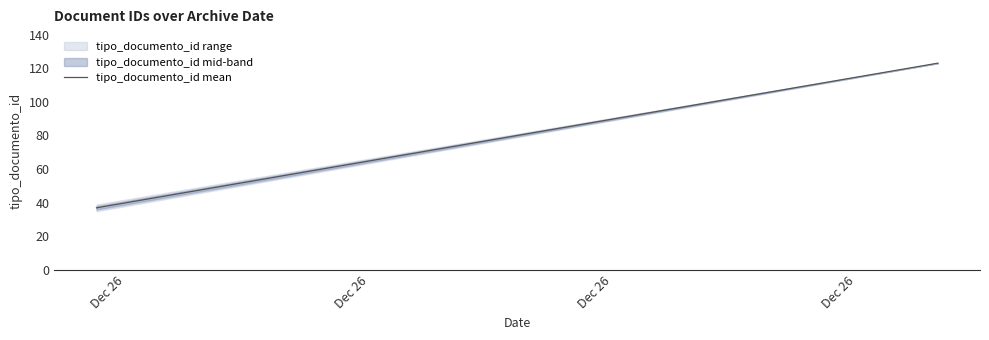

How many lines are shown in the chart?

1